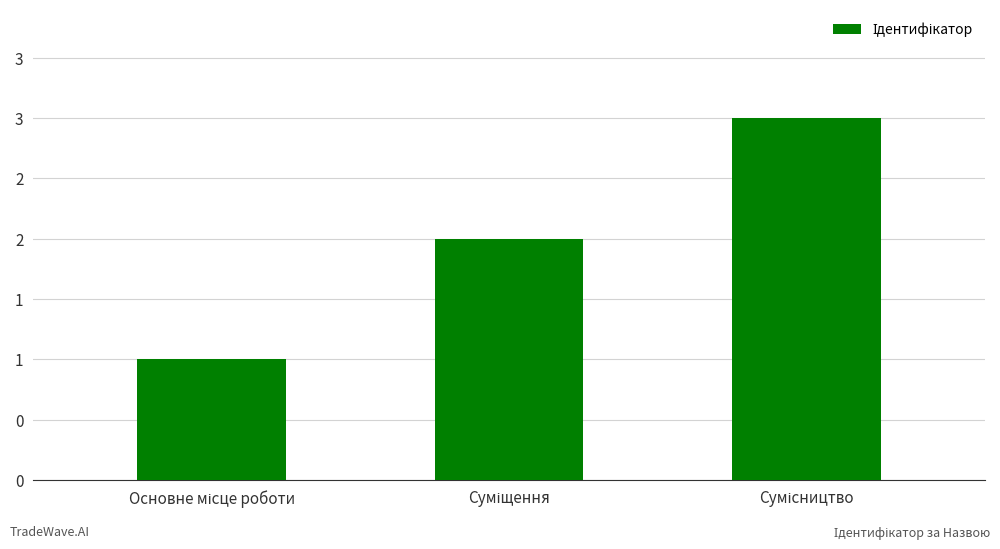

Does the chart contain any negative values?

No